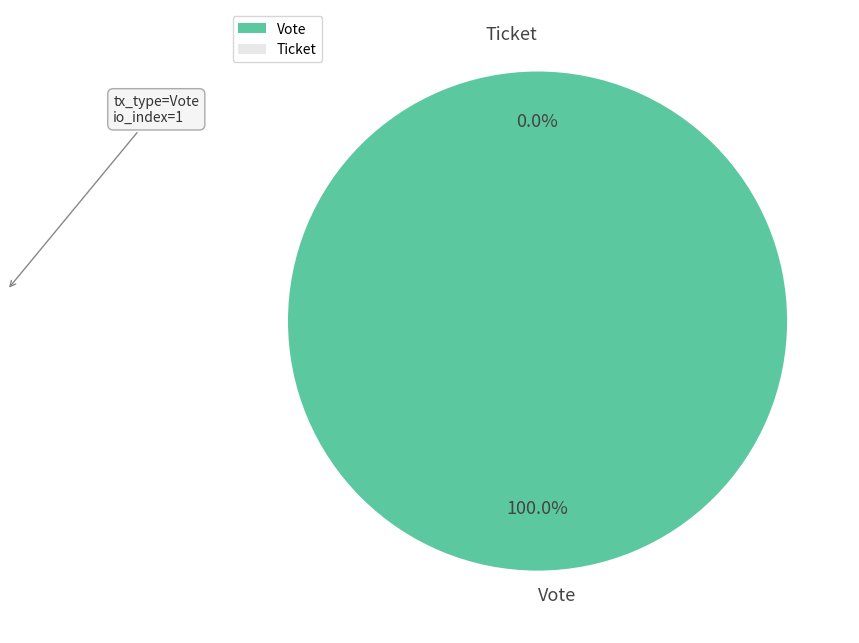

Count the number of slices in the pie.

2